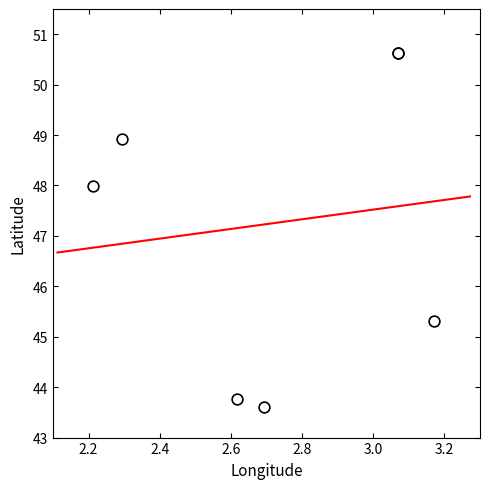

What Y value in the scatter plot is closest to 47?

48.0